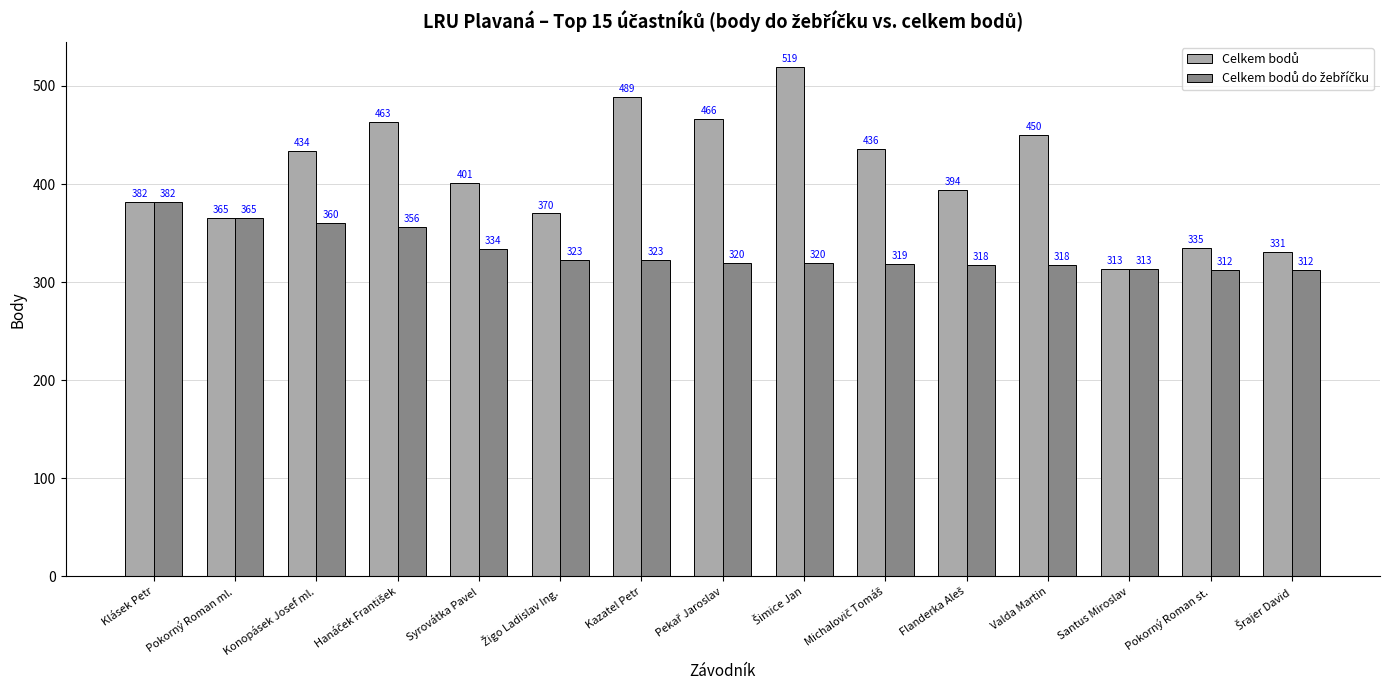

How many bars are there in total?

30